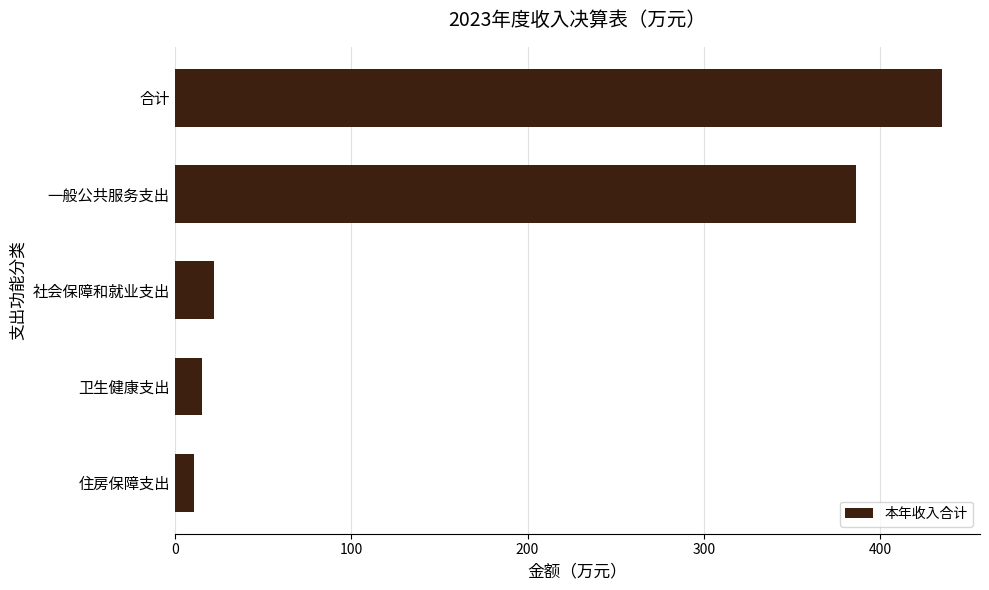

At which label is the value closest to 222?

一般公共服务支出